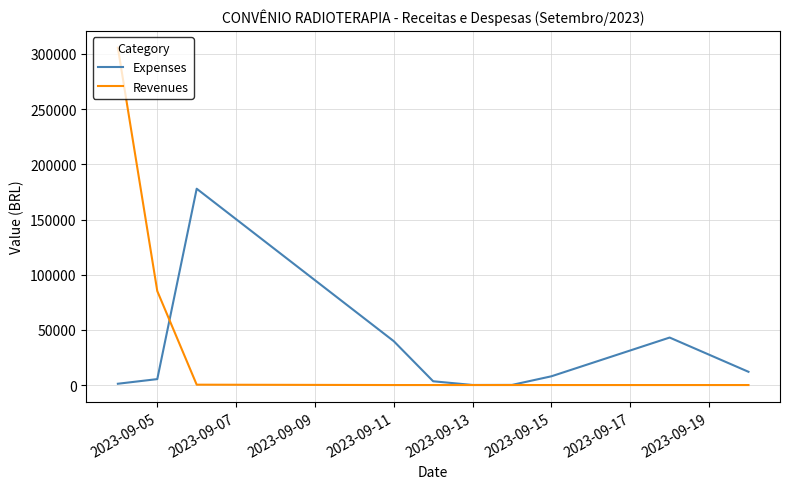

What are all the series names shown in the legend?

Expenses, Revenues